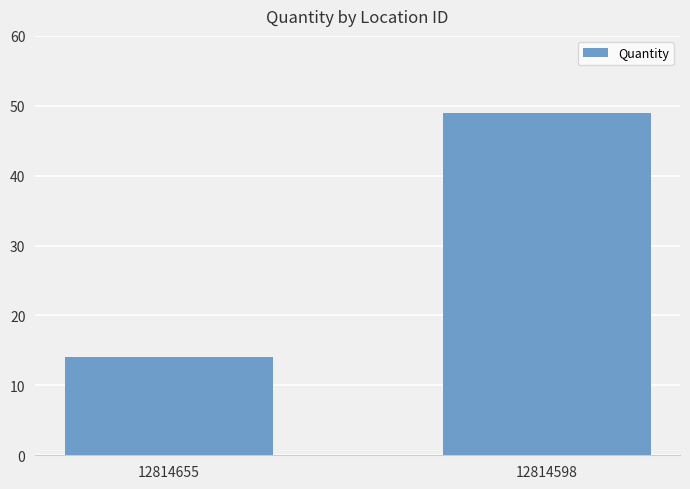

Reading left to right, list all the values displayed in this chart.

12814655=14	12814598=49